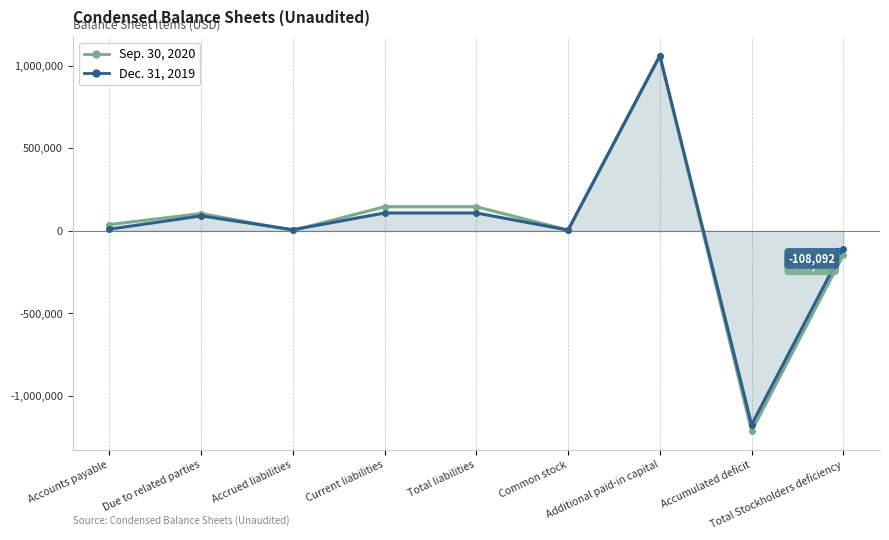

What is the sum of all Sep. 30, 2020 values?

146088